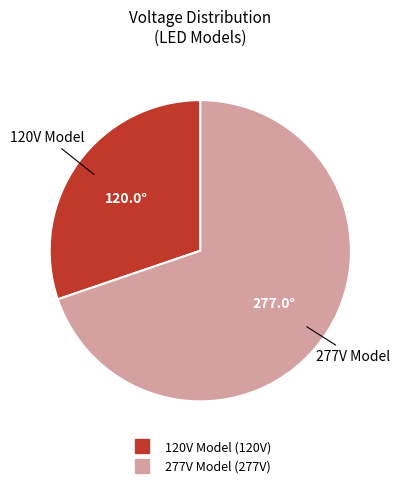

Is there a majority slice in this chart?

Yes